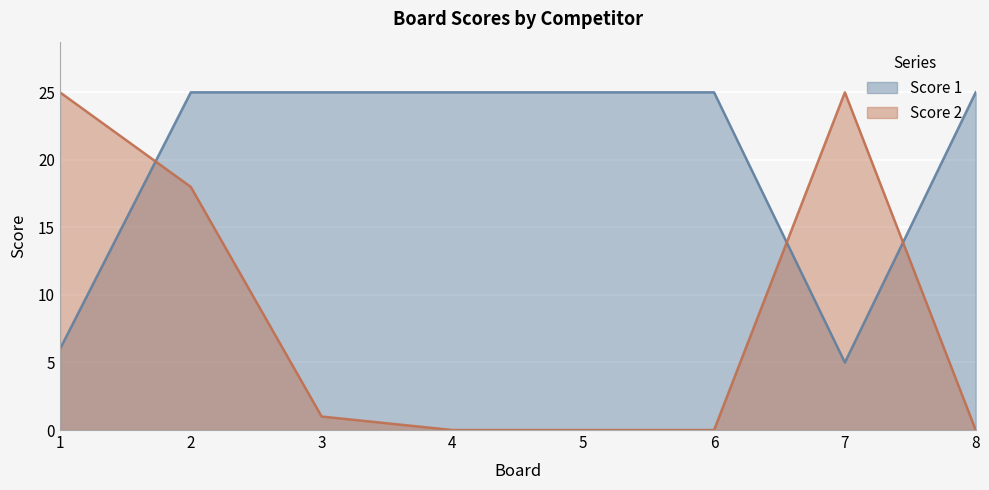

Which series has the largest total across all categories?

Score 1